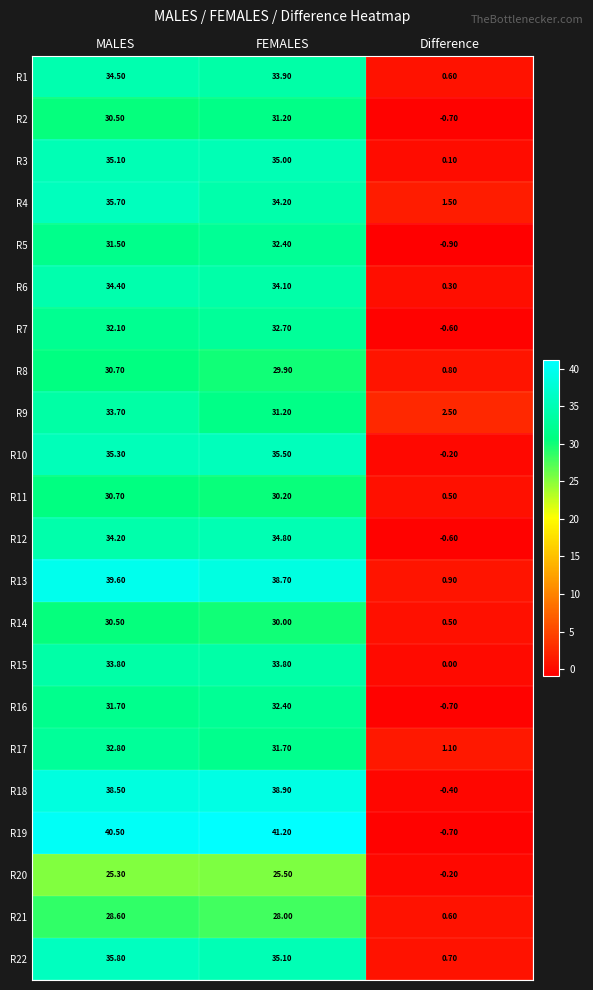

Which series has the largest total across all categories?

R19